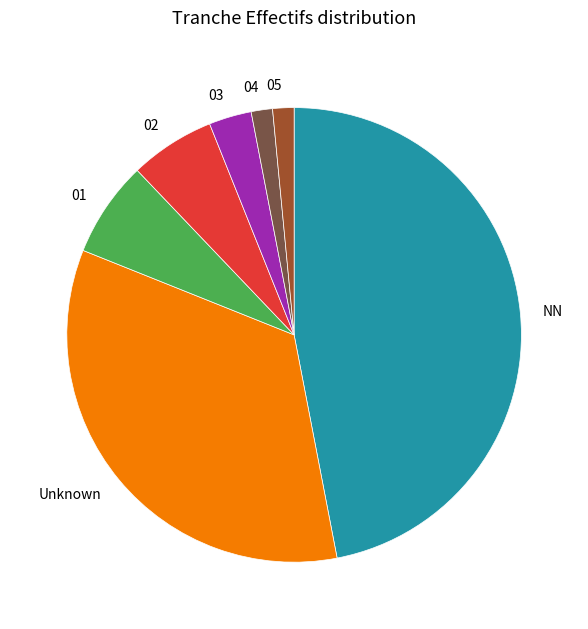

Does any single category account for the majority?

No